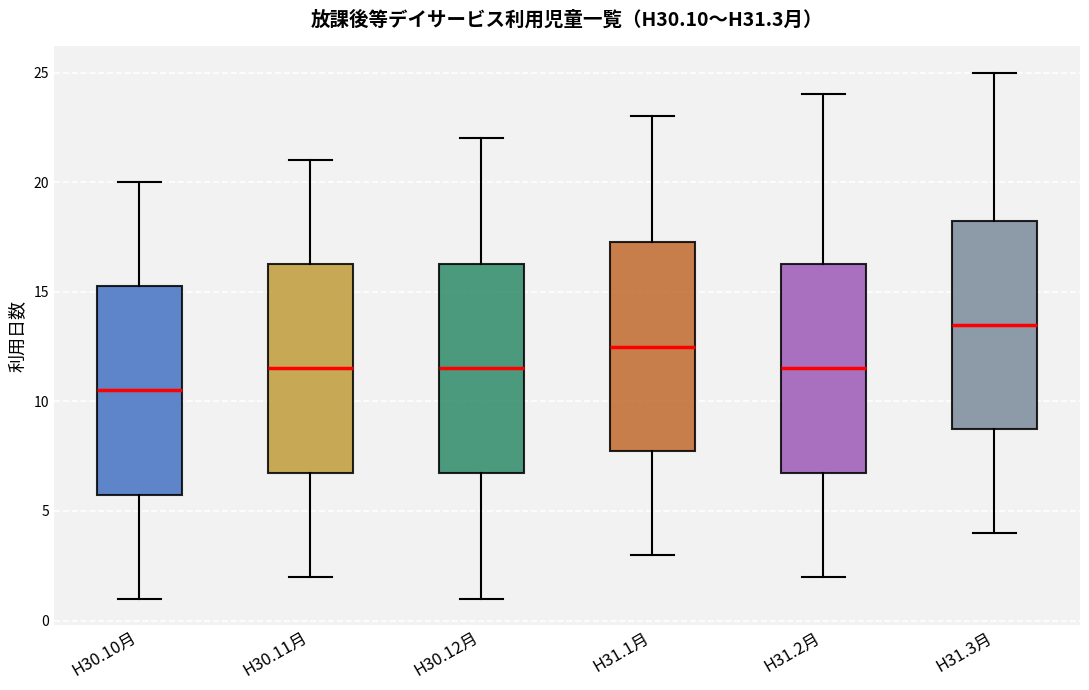

Reading left to right, read every box against the y-axis: the position of its median line, the range the box covers, and the ends of its whiskers. The values are not printed on the chart, so give them approximately, as read against the axis.

H30.10月: median 10.5, box 6.0 to 15.5, whiskers 1.0 to 20.0
H30.11月: median 11.5, box 7.0 to 16.5, whiskers 2.0 to 21.0
H30.12月: median 11.5, box 7.0 to 16.5, whiskers 1.0 to 22.0
H31.1月: median 12.5, box 8.0 to 17.5, whiskers 3.0 to 23.0
H31.2月: median 11.5, box 7.0 to 16.5, whiskers 2.0 to 24.0
H31.3月: median 13.5, box 9.0 to 18.5, whiskers 4.0 to 25.0